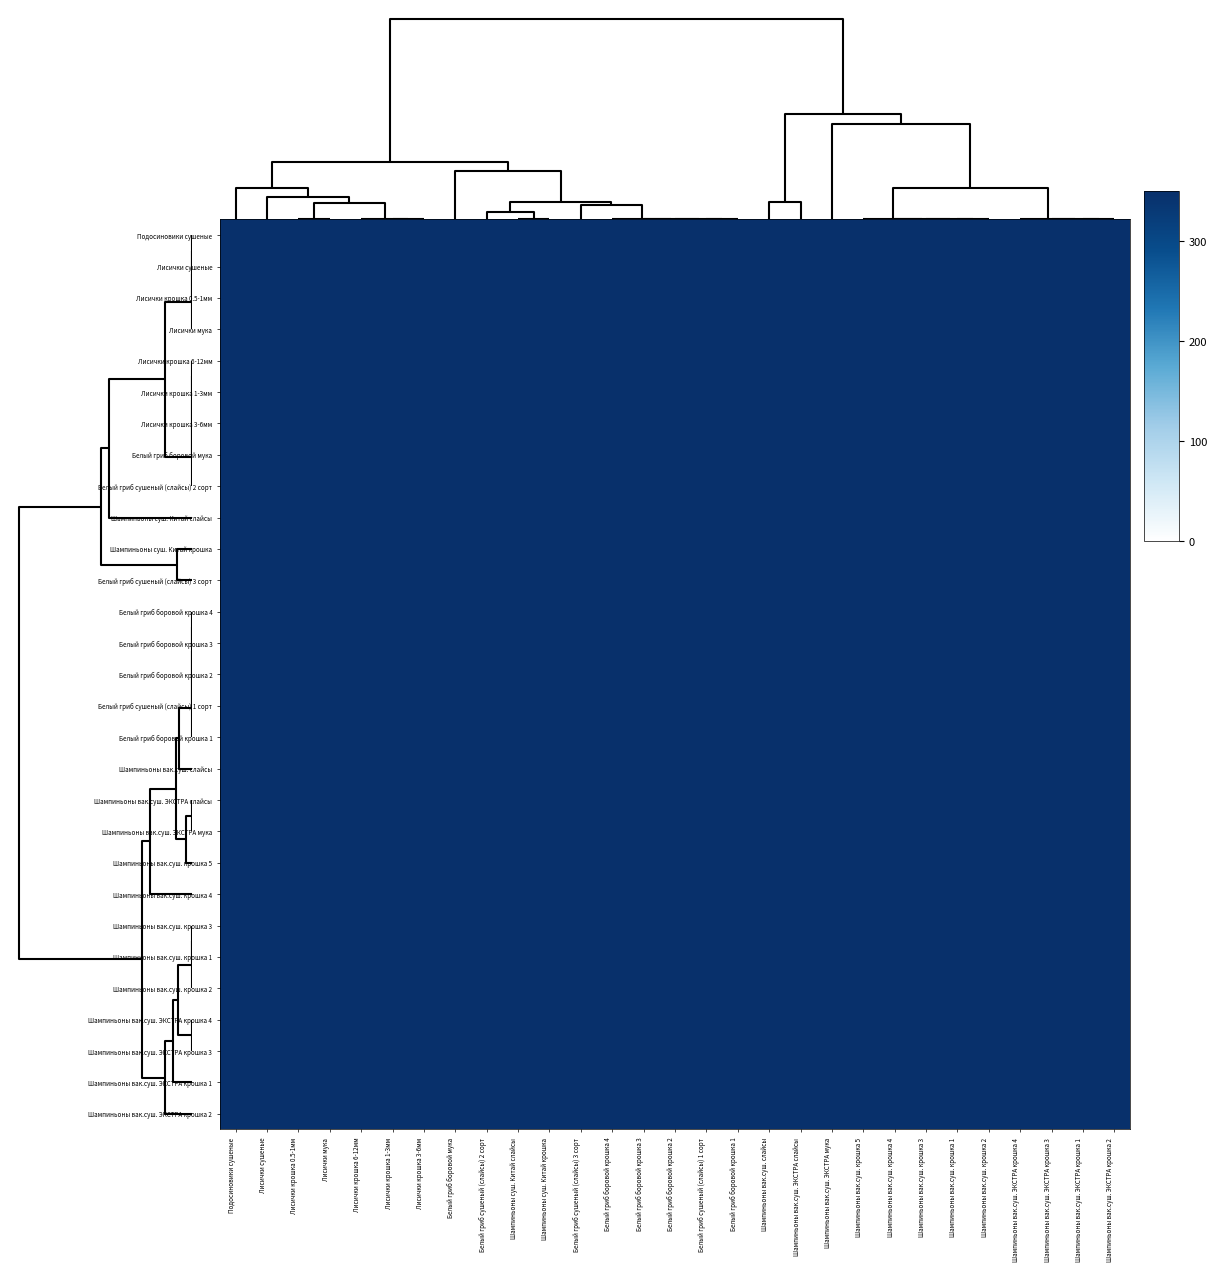

Rank the series by their maximum value, from highest to lowest.

Лисички крошка 0.5-1мм, Лисички мука, Лисички крошка 6-12мм, Лисички крошка 1-3мм, Лисички крошка 3-6мм, Шампиньоны суш. Китай слайсы, Шампиньоны суш. Китай крошка, Подосиновики сушеные, Лисички сушеные, Белый гриб боровой мука, Белый гриб сушеный (слайсы) 2 сорт, Белый гриб сушеный (слайсы) 3 сорт, Белый гриб боровой крошка 4, Белый гриб боровой крошка 3, Белый гриб боровой крошка 2, Белый гриб сушеный (слайсы) 1 сорт, Белый гриб боровой крошка 1, Шампиньоны вак.суш. слайсы, Шампиньоны вак.суш. ЭКСТРА слайсы, Шампиньоны вак.суш. крошка 5, Шампиньоны вак.суш. крошка 4, Шампиньоны вак.суш. крошка 3, Шампиньоны вак.суш. крошка 1, Шампиньоны вак.суш. крошка 2, Шампиньоны вак.суш. ЭКСТРА крошка 4, Шампиньоны вак.суш. ЭКСТРА крошка 3, Шампиньоны вак.суш. ЭКСТРА крошка 1, Шампиньоны вак.суш. ЭКСТРА крошка 2, Шампиньоны вак.суш. ЭКСТРА мука